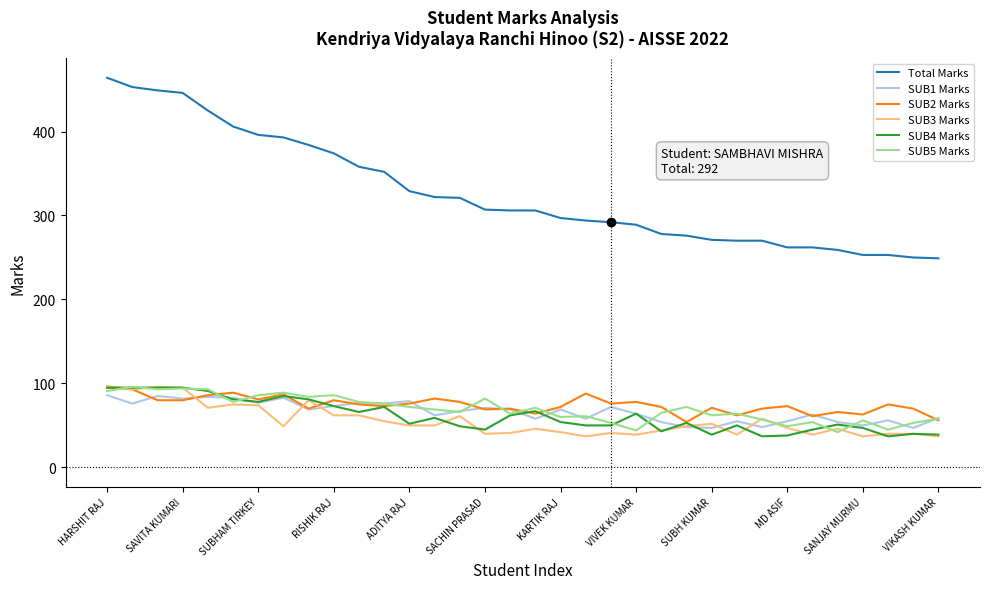

Which series has the largest range (max minus min)?

Total Marks